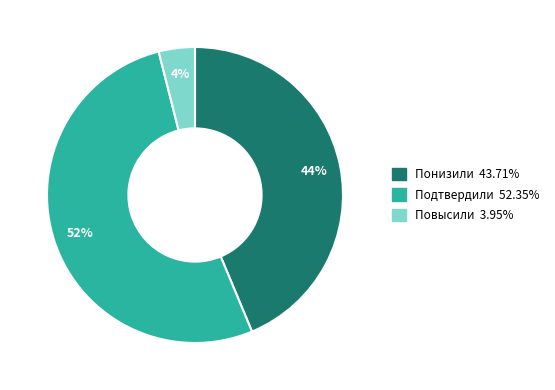

Which has a higher value, Понизили or Подтвердили?

Подтвердили